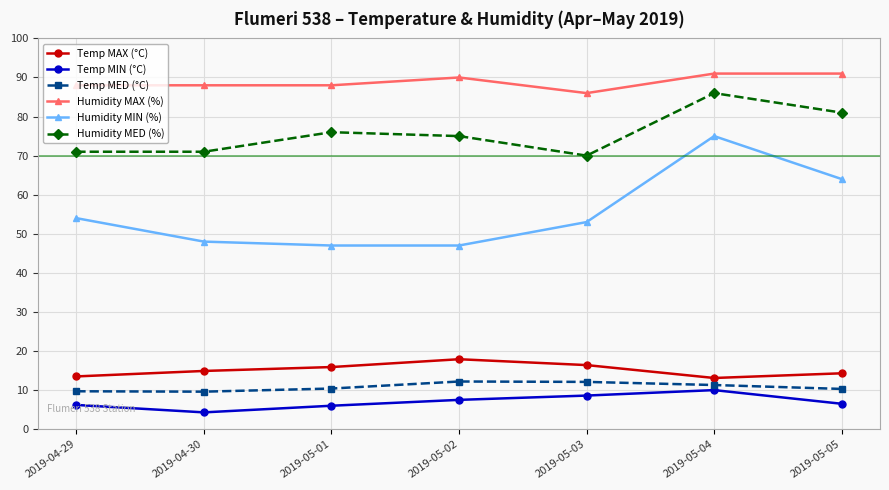

What is the spread (max minus min) of values at 2019-05-05?

84.5